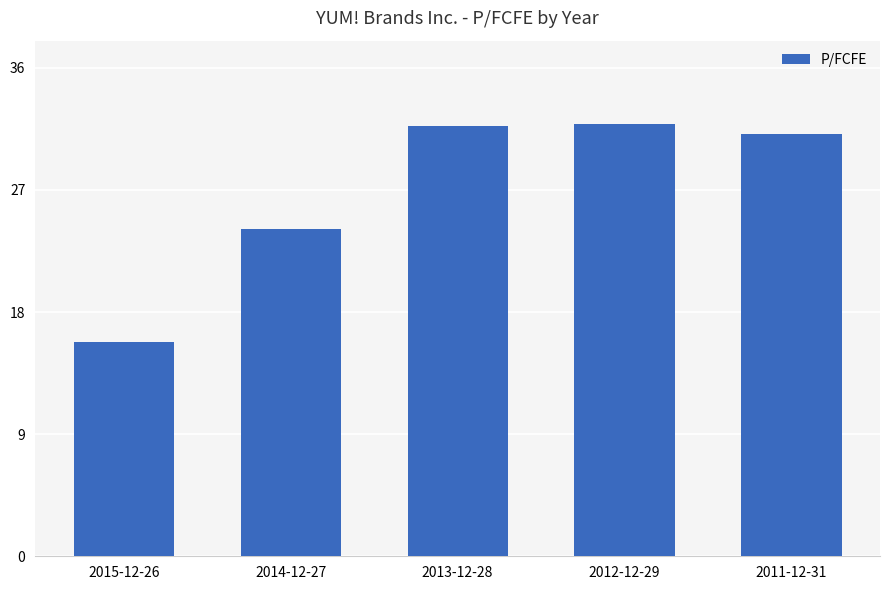

What is the ratio of the value at 2011-12-31 to the value at 2015-12-26?

2.0